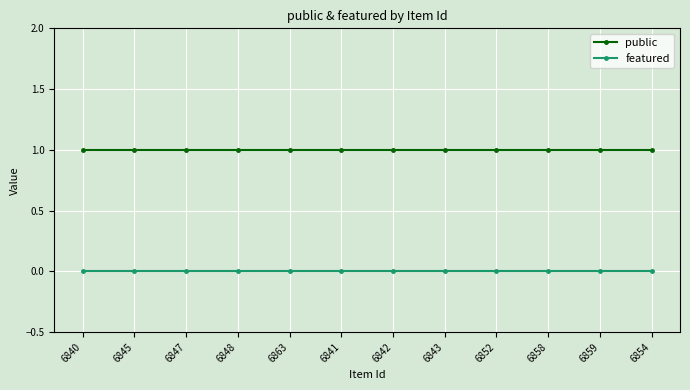

Reading right to left, extract all data points from this chart.

public: 1	1	1	1	1	1	1	1	1	1	1	1
featured: 0	0	0	0	0	0	0	0	0	0	0	0